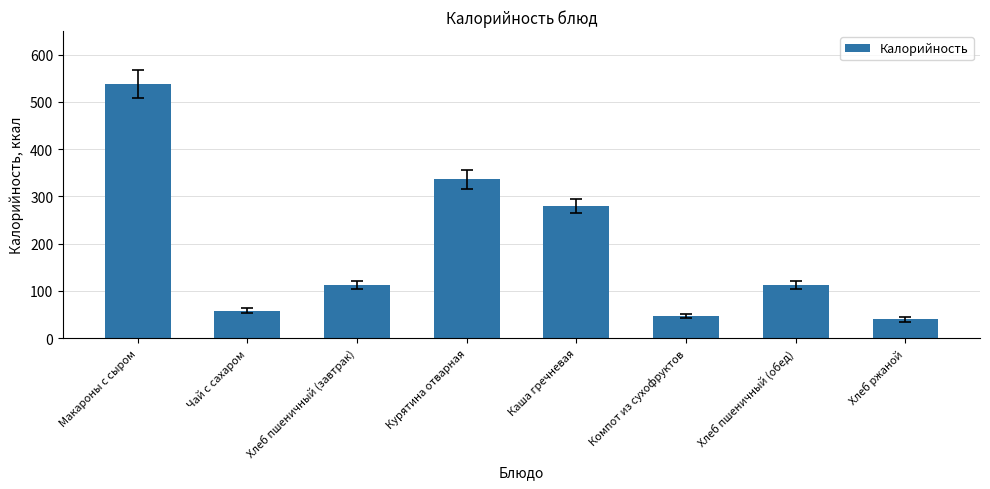

What is the minimum value shown in the chart?

40.0